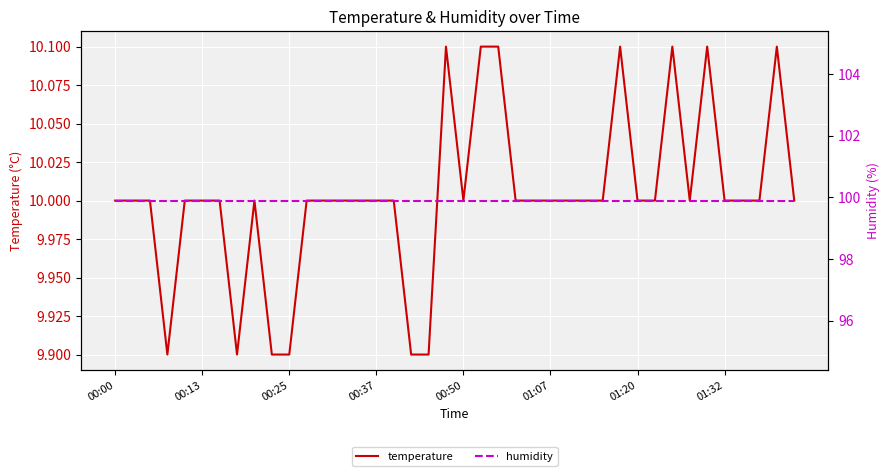

At which label is humidity closest to 99?

00:00